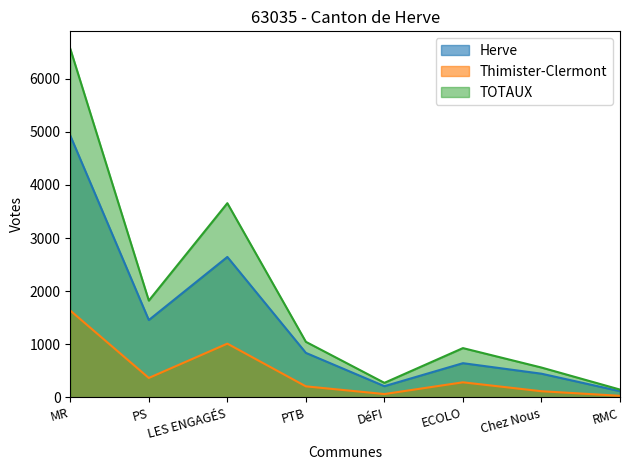

Between MR and PS, which series saw the biggest shift?

TOTAUX